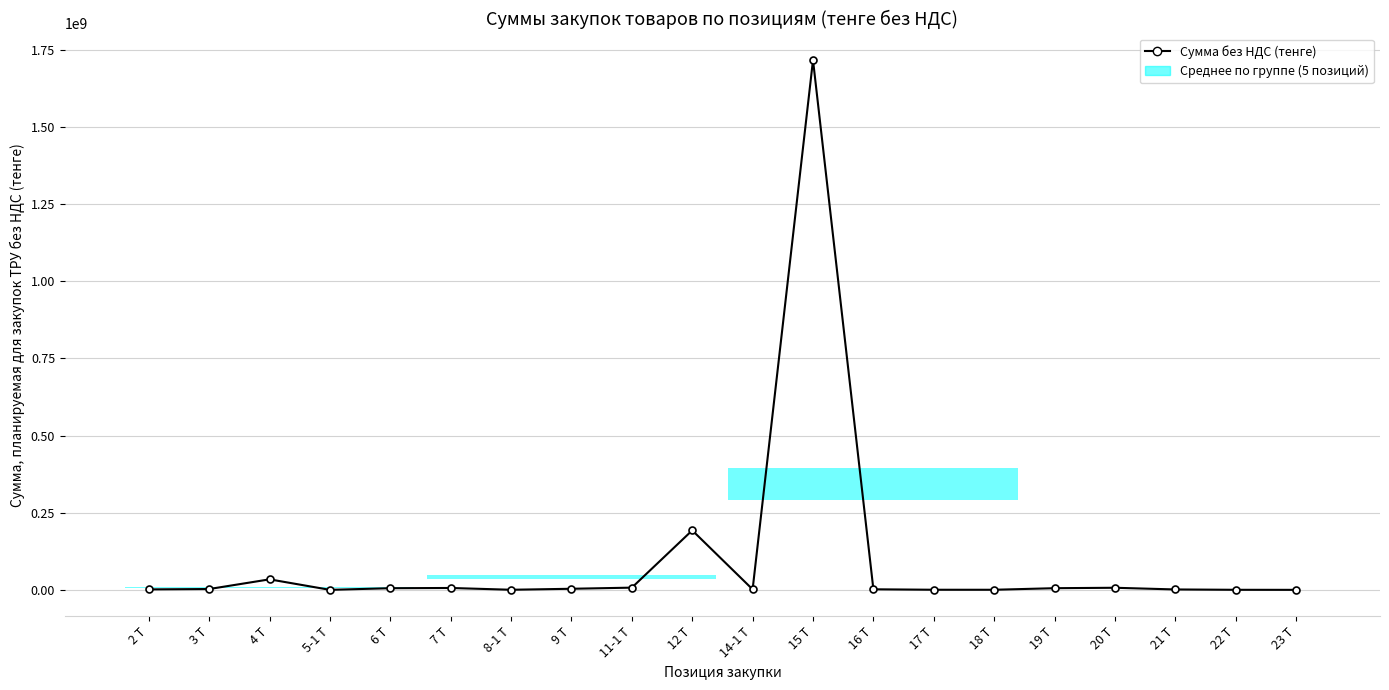

What is the value of the 15th point from the left?

351873.6